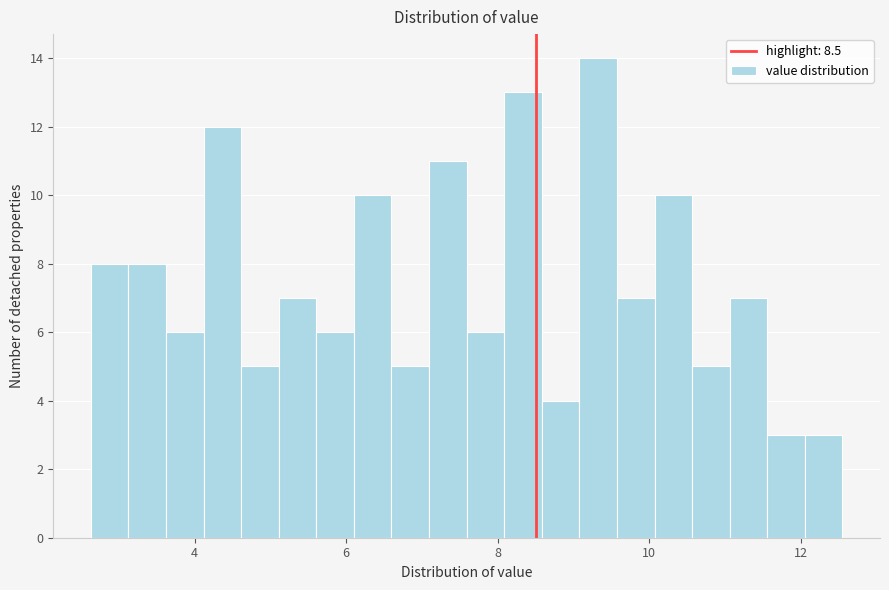

Around what value on the x-axis is the tallest bar? Give the approximate position of its centre, as read against the axis.

9.4